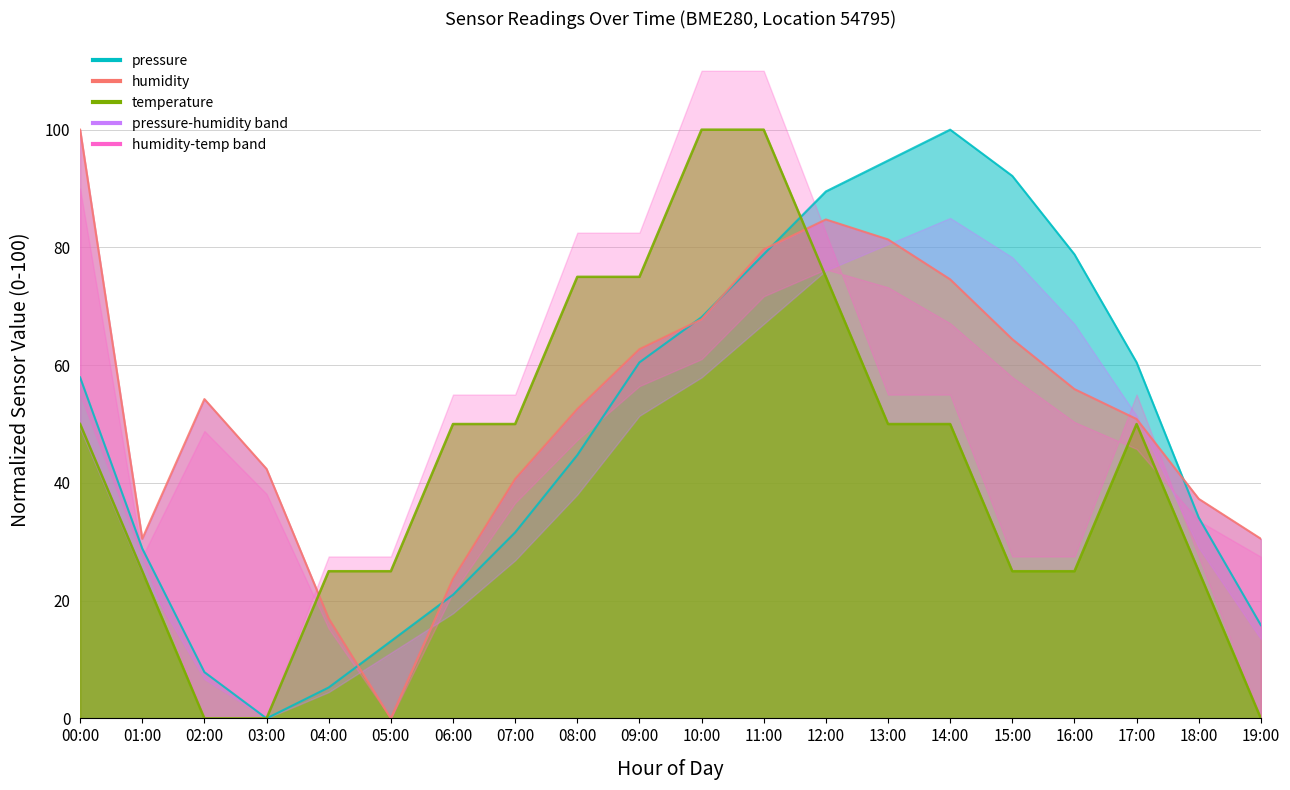

How many intersections are there between temperature and pressure?

1